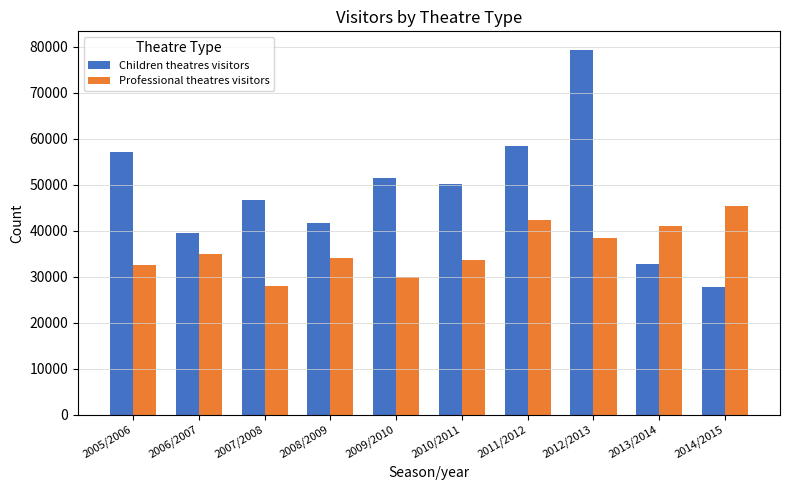

What is the highest value of the Professional theatres visitors series?

45306